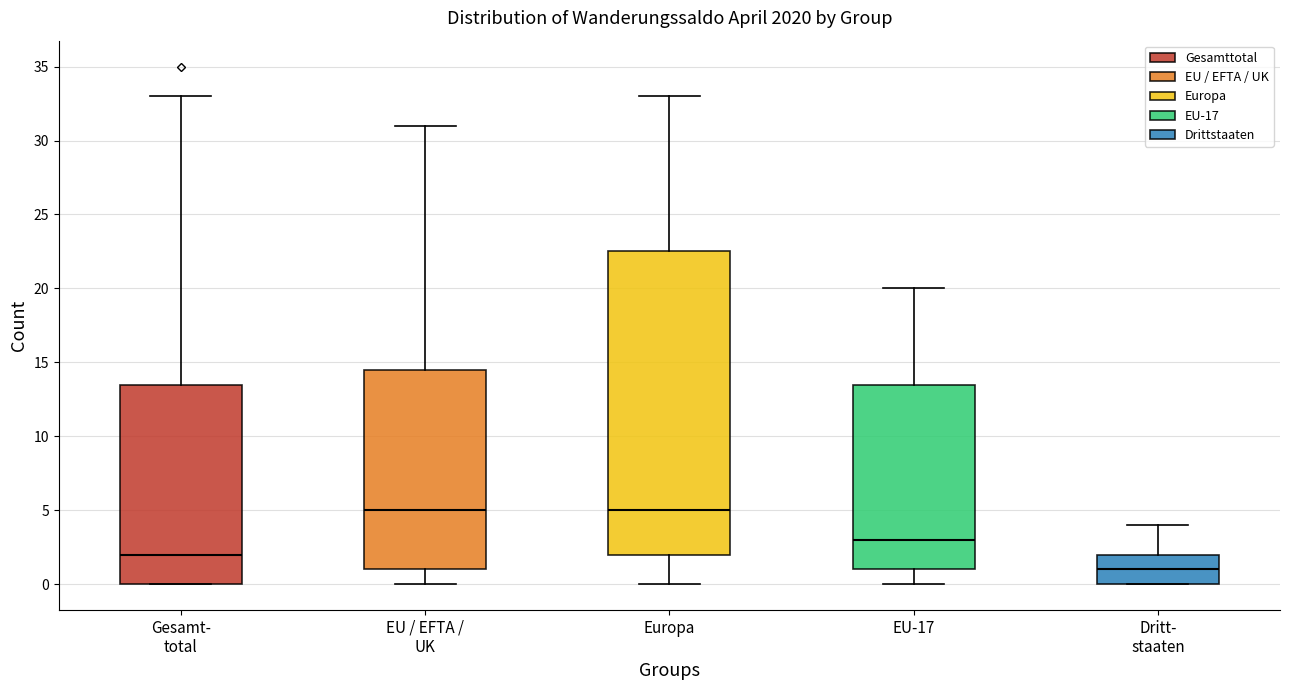

Where does the median line of the box for EU-17 sit on the y-axis? The values are not printed on the chart, so give them approximately, as read against the axis.

3.0